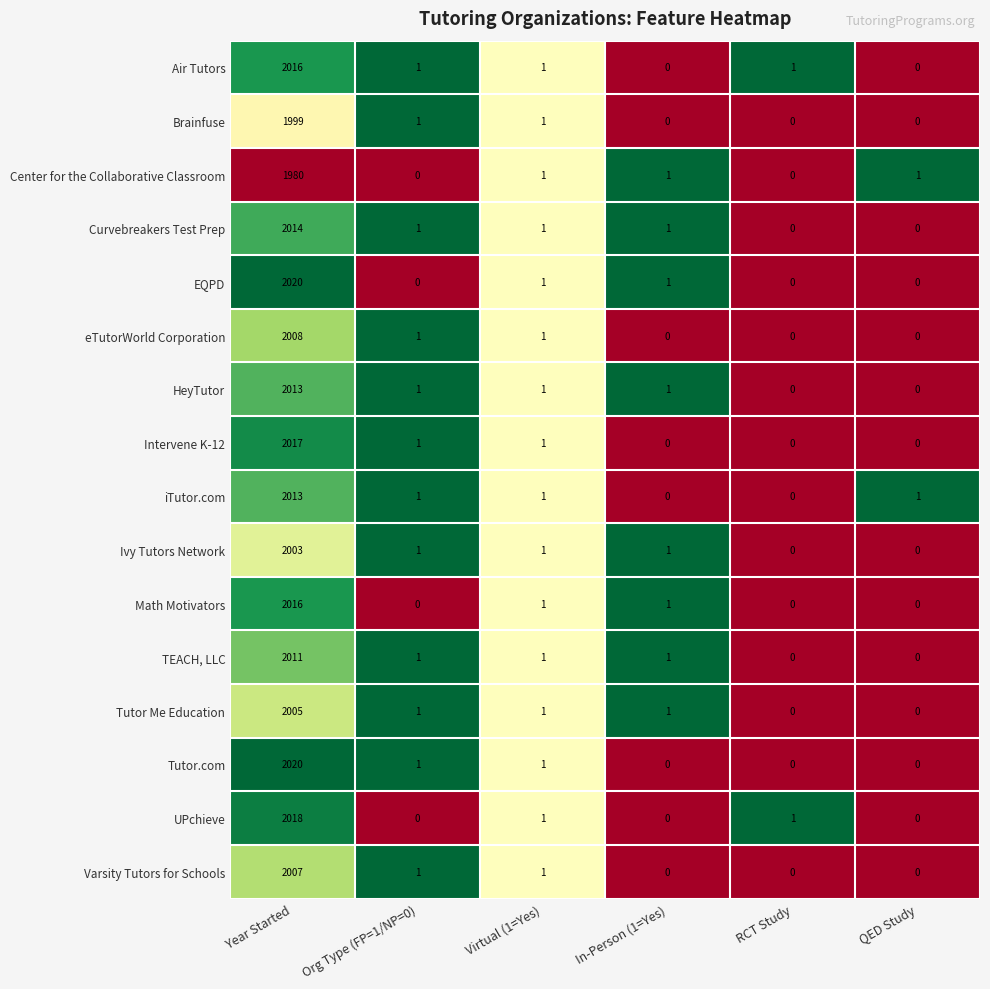

Between Year Started and In-Person (1=Yes), which series saw the biggest shift?

Tutor.com